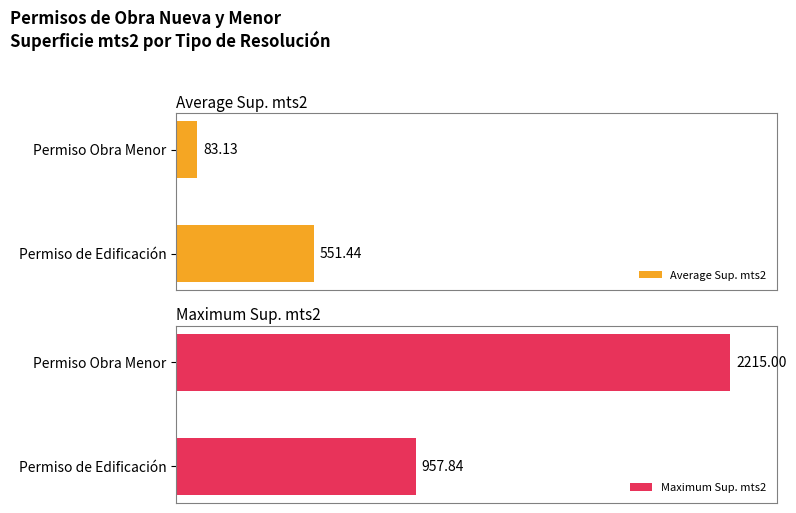

List the labels in order of Average Sup. mts2 value, largest first.

Permiso de Edificación, Permiso Obra Menor